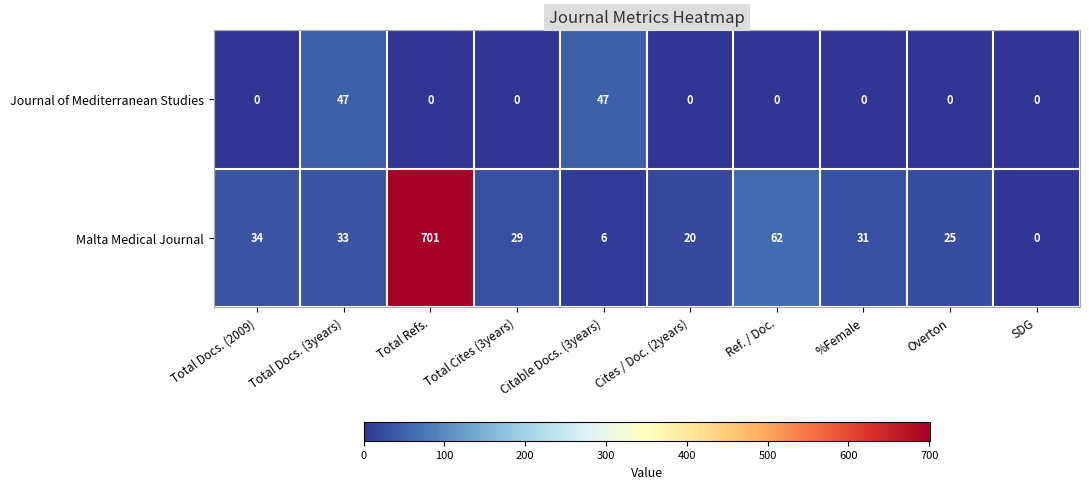

What is the total value across all series at Ref. / Doc.?

62